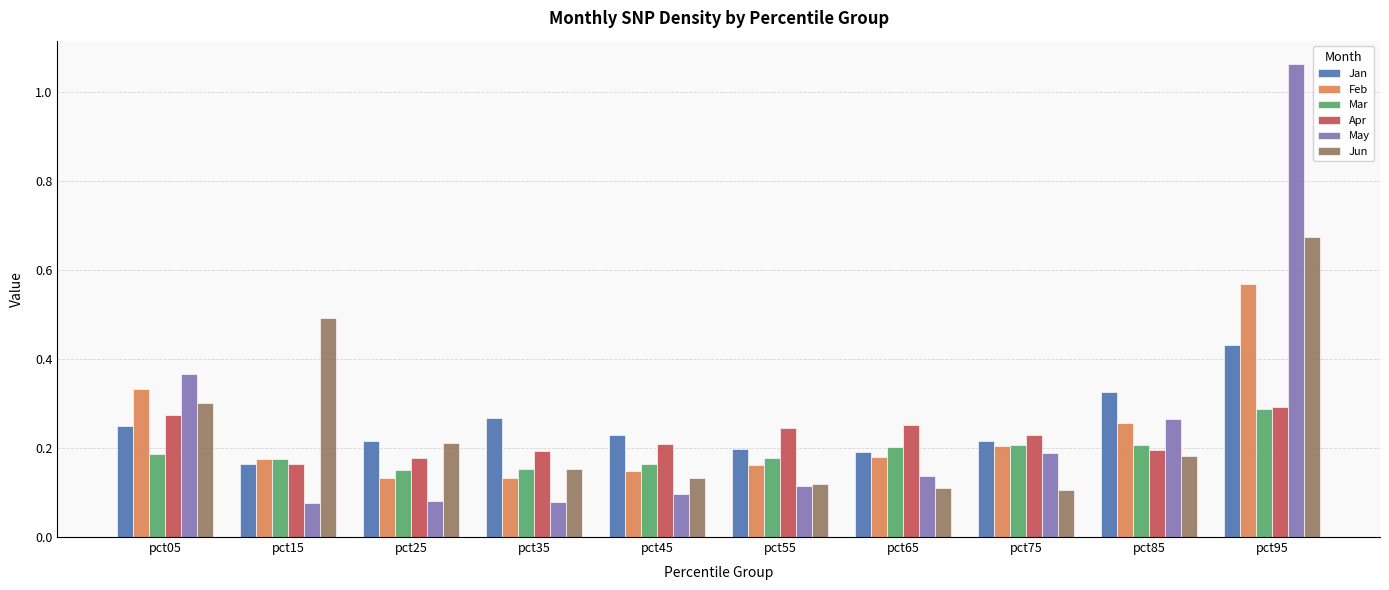

What is the sum of all Apr values?

2.2